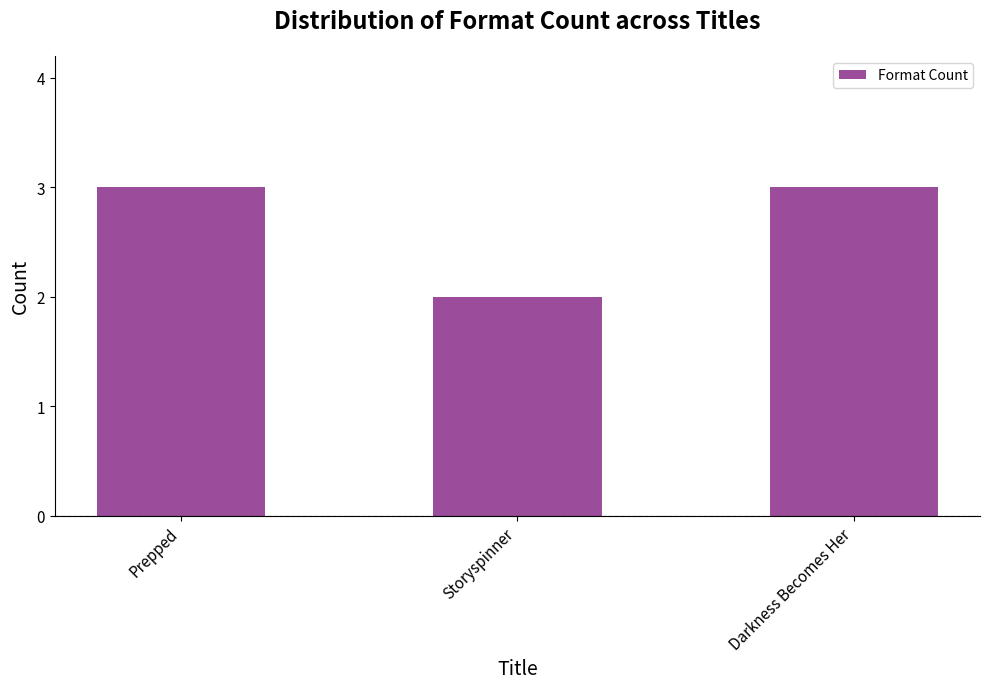

What is the change in value from Storyspinner to Darkness Becomes Her?

+1